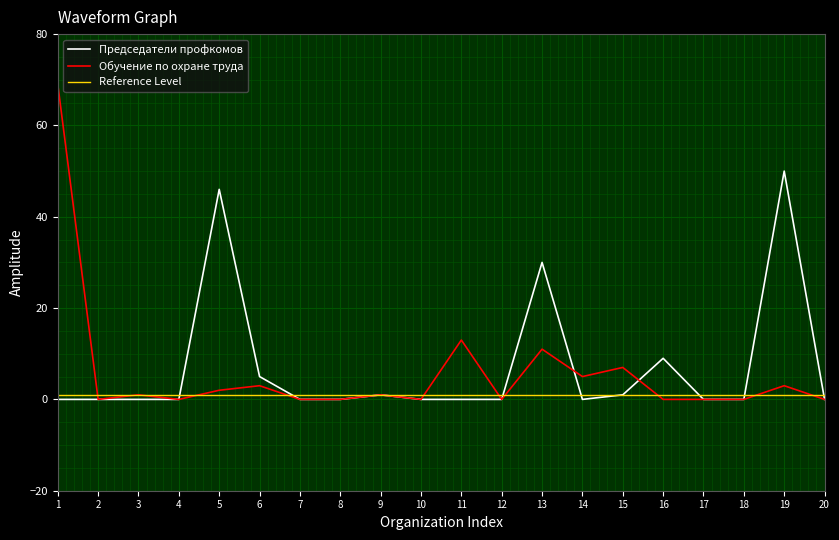

Reading left to right, extract all data points from this chart.

Председатели профкомов: 1=0	2=0	3=0	4=0	5=46	6=5	7=0	8=0	9=1	10=0	11=0	12=0	13=30	14=0	15=1	16=9	17=0	18=0	19=50	20=0
Обучение по охране труда: 1=69	2=0	3=1	4=0	5=2	6=3	7=0	8=0	9=1	10=0	11=13	12=0	13=11	14=5	15=7	16=0	17=0	18=0	19=3	20=0